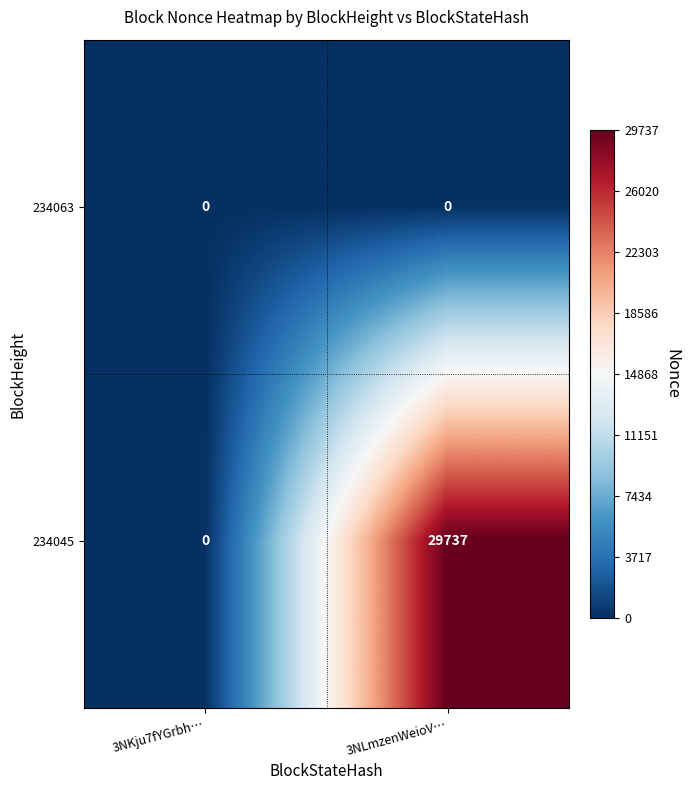

True or false: 234063 has a value of 0 at 3NKju7fYGrbh….

True